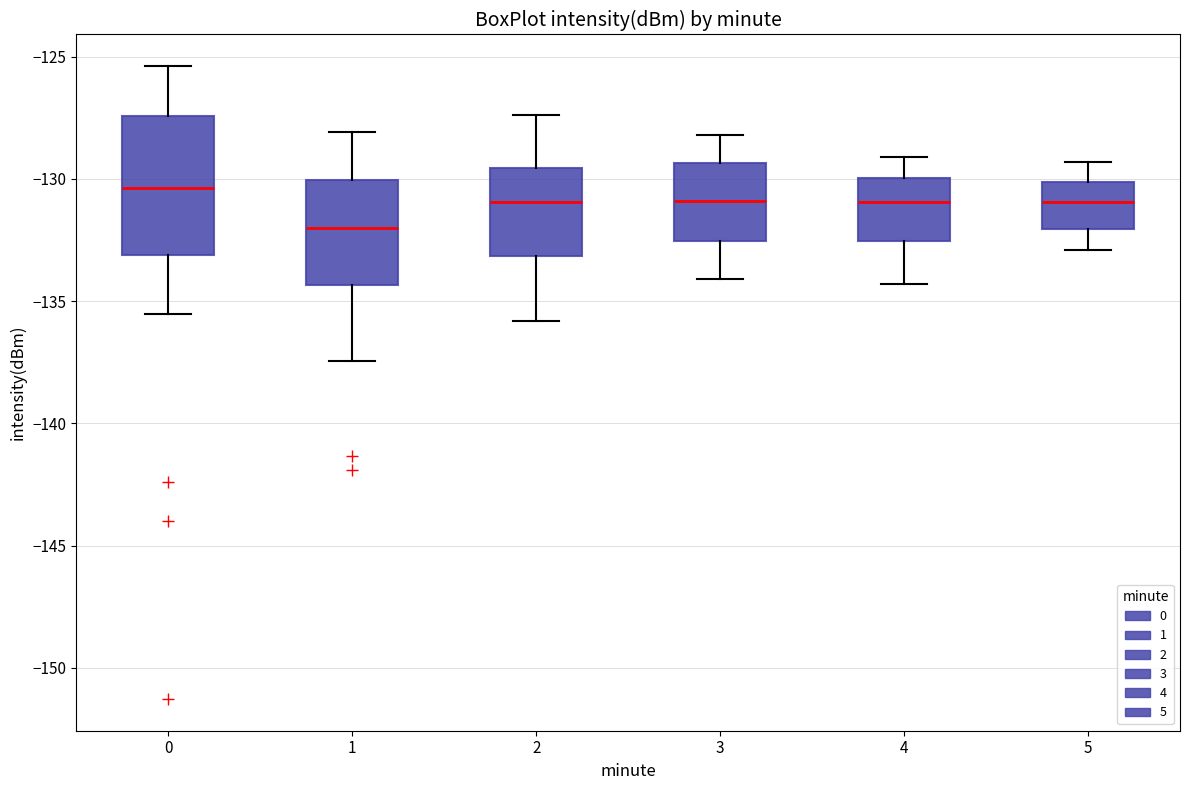

Which box's median line is the highest?

0